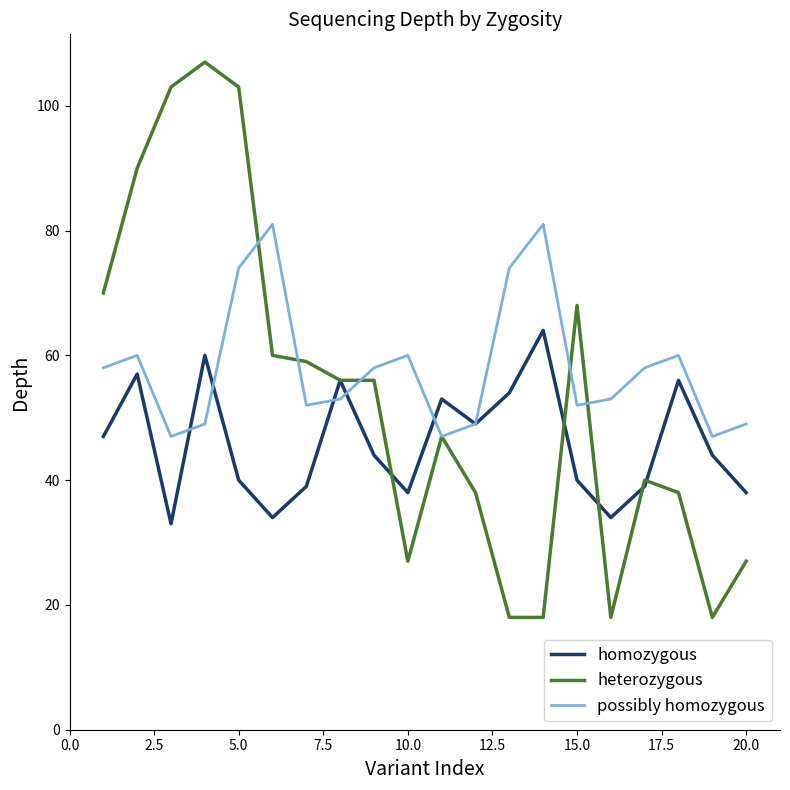

List the series in order of their peak value, lowest first.

homozygous, possibly homozygous, heterozygous